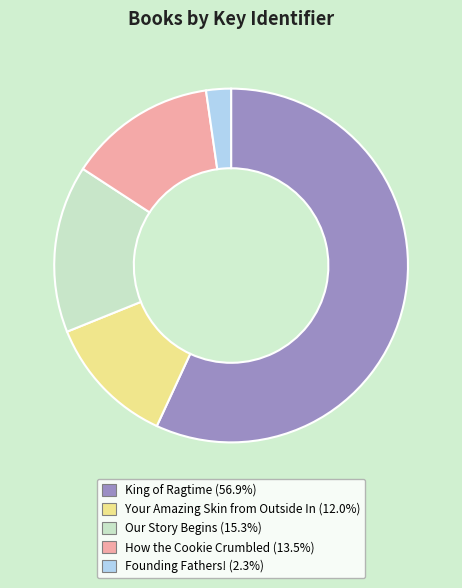

Between How the Cookie Crumbled and Your Amazing Skin from Outside In, which is larger?

How the Cookie Crumbled